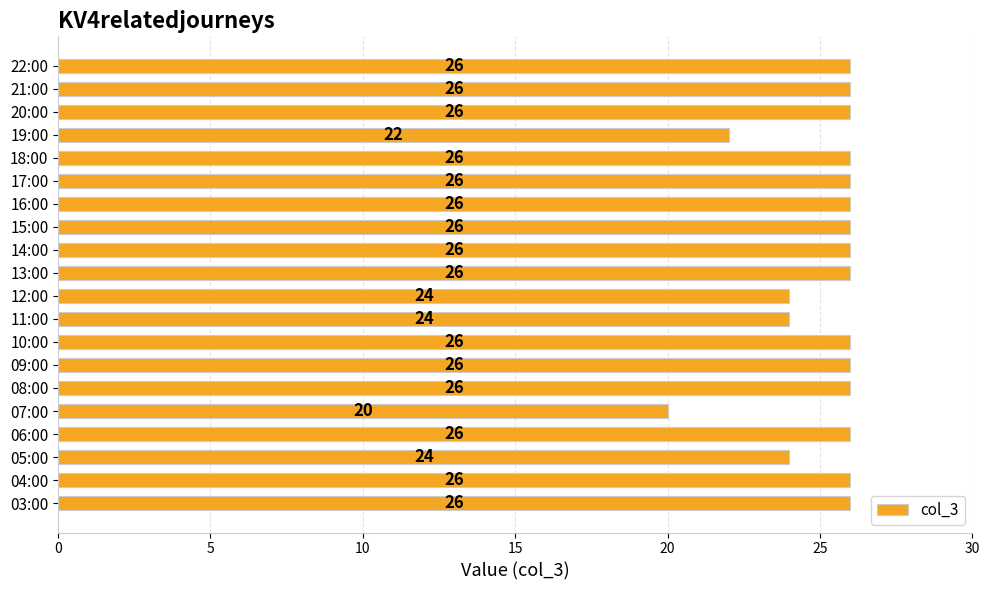

How many bars are there in total?

20